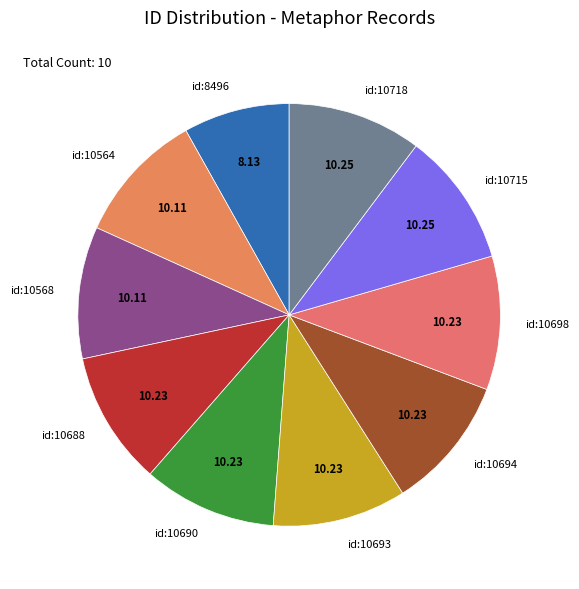

Which has a higher value, id:10568 or id:8496?

id:10568